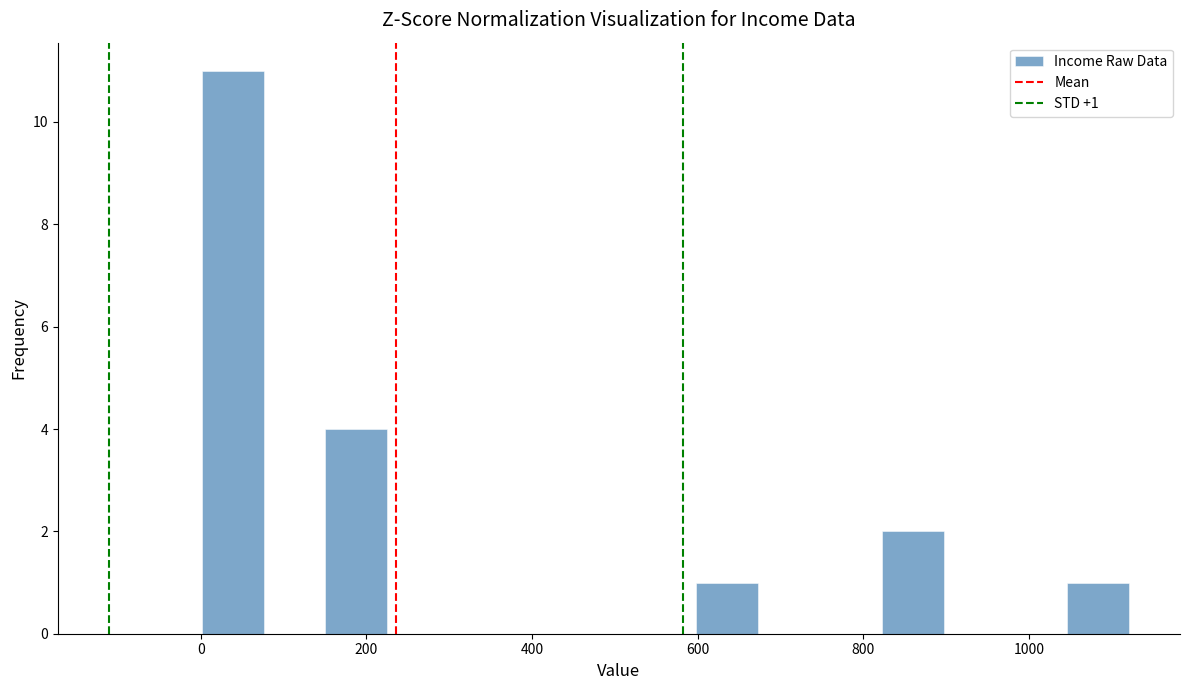

Around what value on the x-axis is the tallest bar? Give the approximate position of its centre, as read against the axis.

40